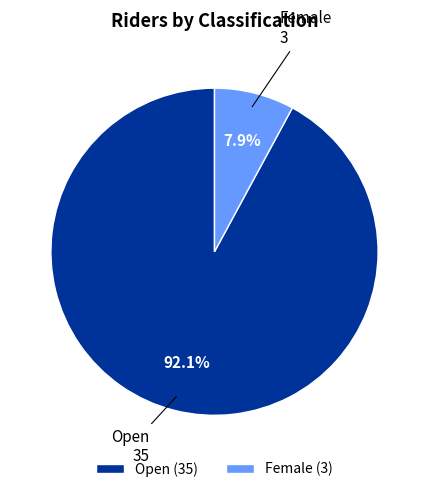

To the nearest percent, what is the average slice percentage?

50%